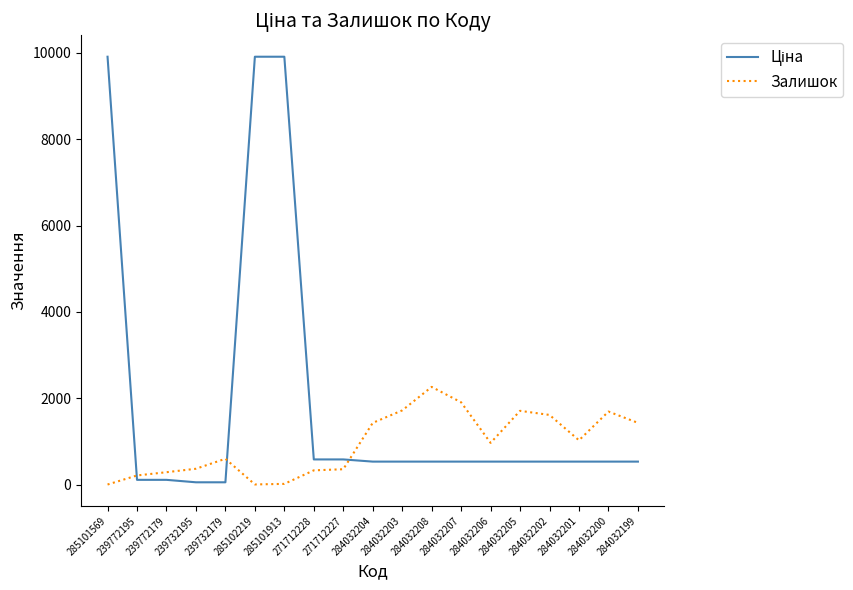

What position from the right is 284032205?

5